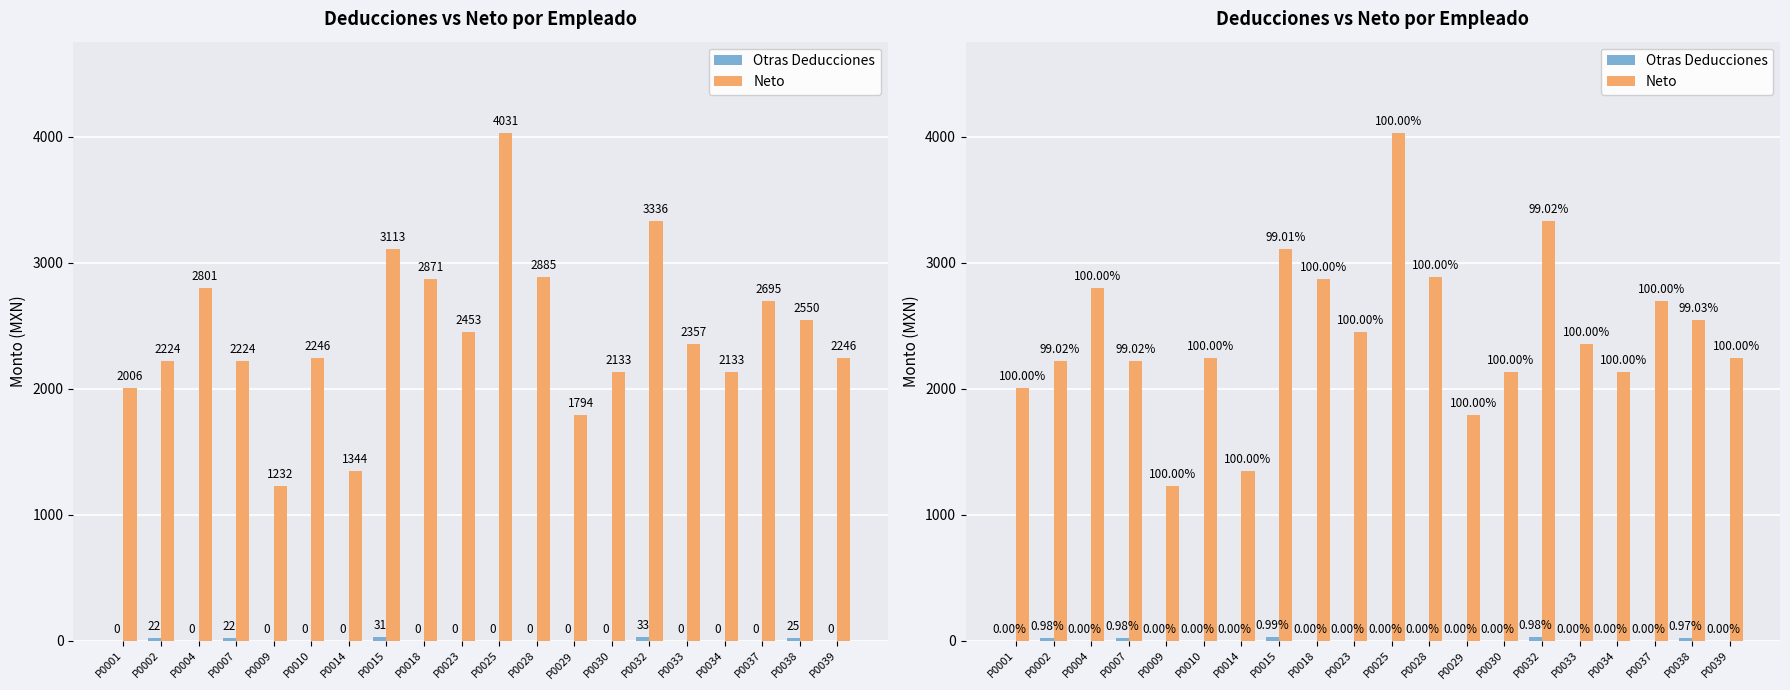

At which category is the sum across all series the highest?

P0025